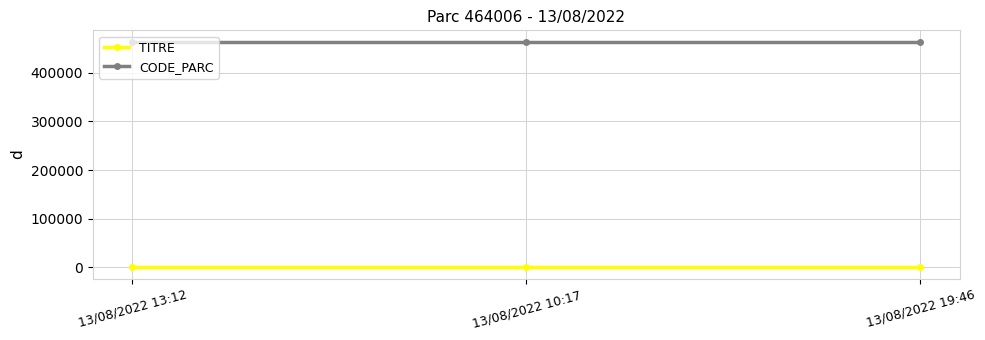

At 13/08/2022 19:46, list the series in order from smallest to largest.

TITRE, CODE_PARC